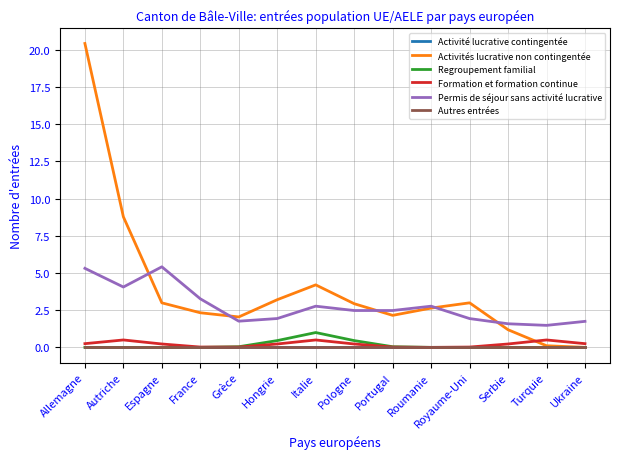

Does the chart display data point markers on the line(s)?

No